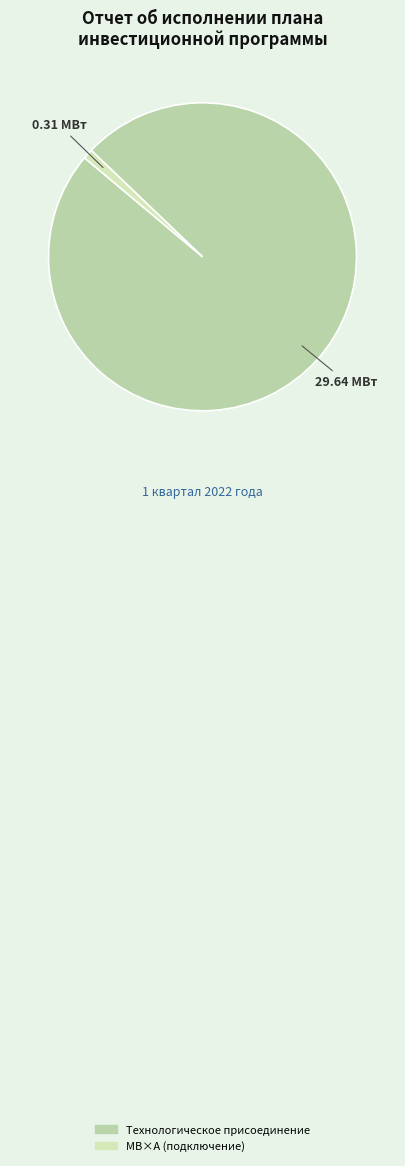

What is the largest slice in the pie chart?

Технологическое присоединение